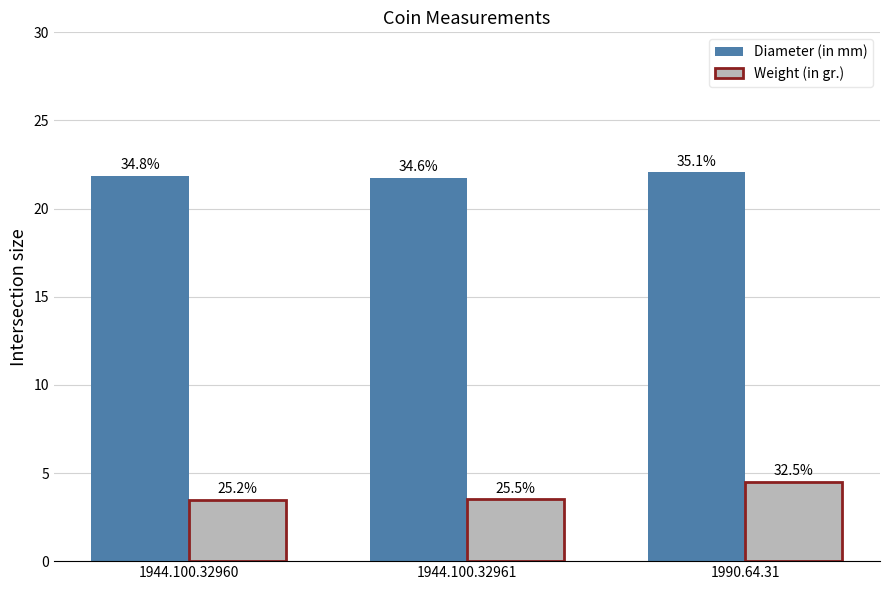

Rank the series by their average value, from highest to lowest.

Diameter (in mm), Weight (in gr.)